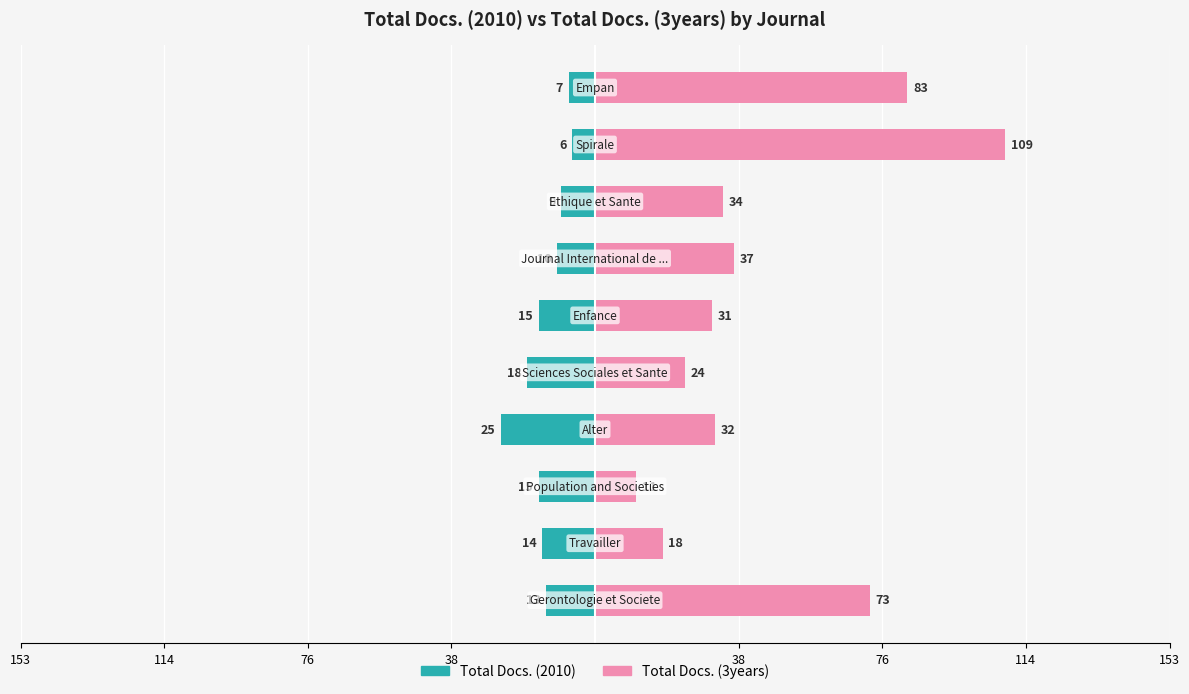

What are all the series names shown in the legend?

Total Docs. (2010), Total Docs. (3years)